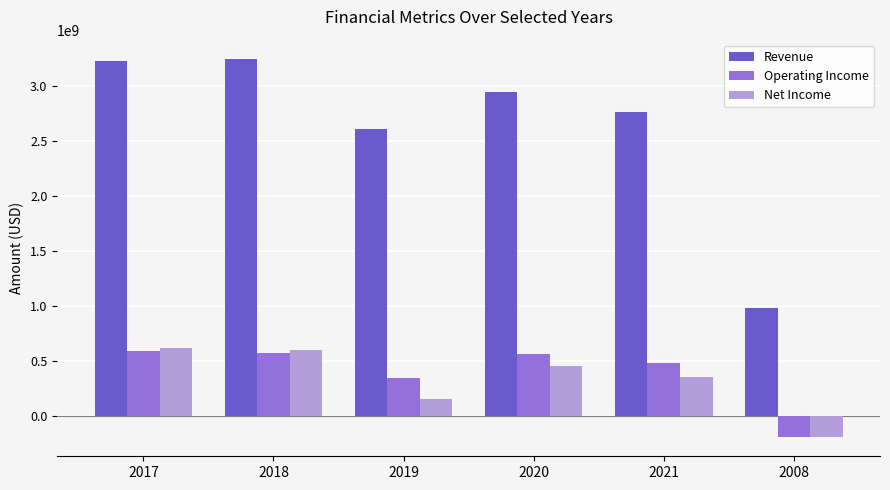

Where is Operating Income nearest to the value 197993500?

2019